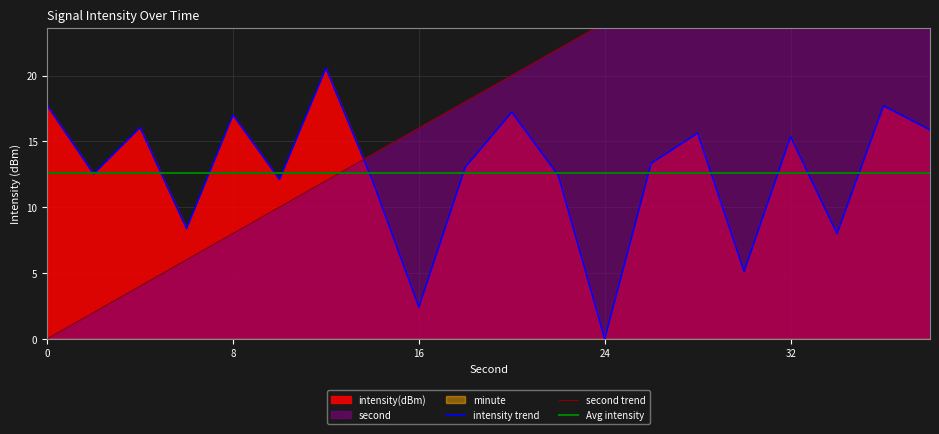

In intensity(dBm), how many points are lower than both neighbors (excluding endpoints)?

7